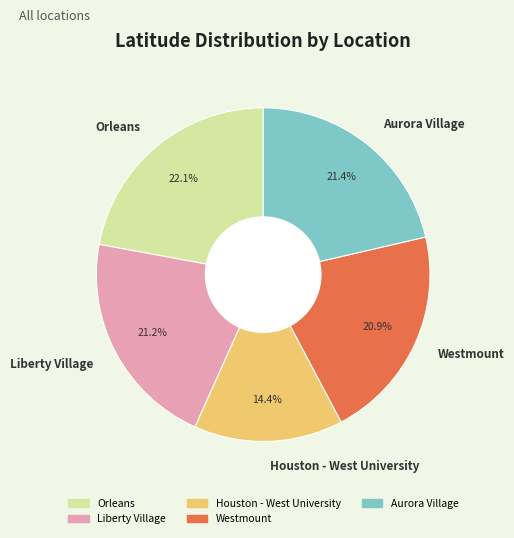

Which category has the smallest portion of the pie?

Houston - West University